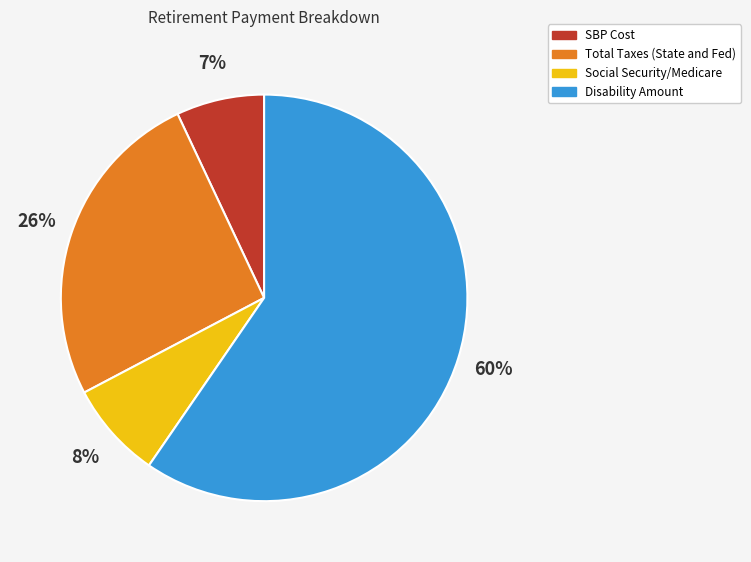

How many segments does this pie chart have?

4